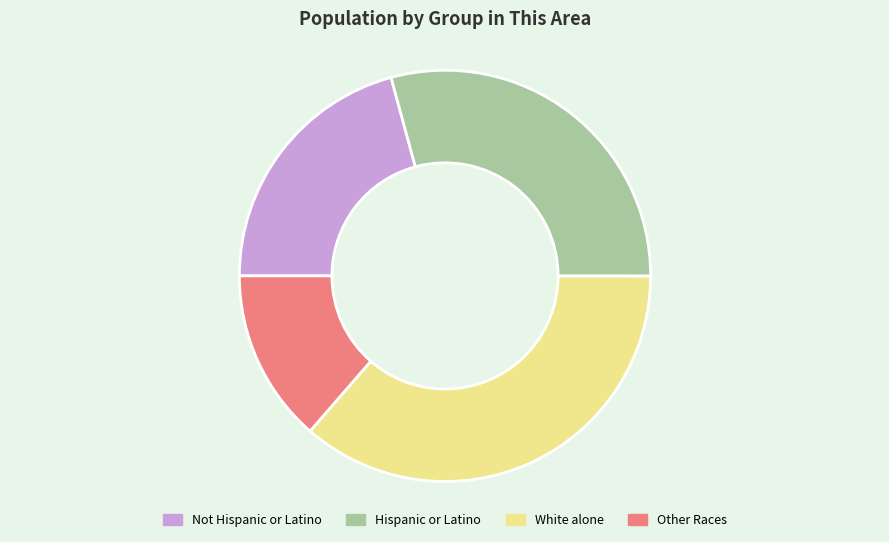

Which has a higher value, White alone or Not Hispanic or Latino?

White alone